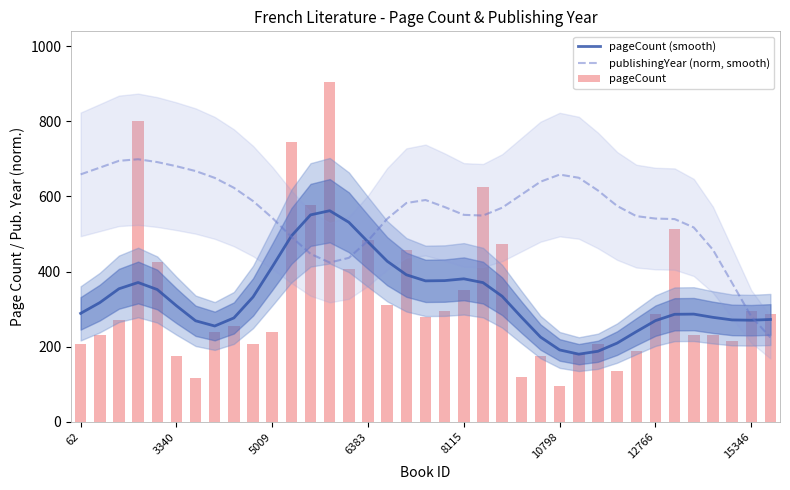

Rank the series at 12 from lowest to highest value.

publishingYear (norm, smooth), pageCount (smooth), pageCount